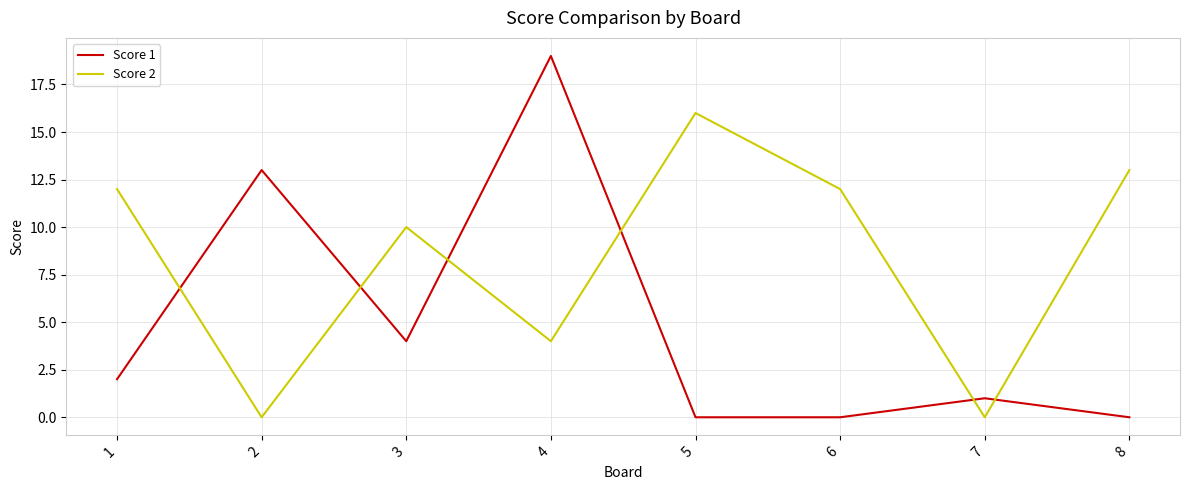

Which series ends up on top after the final intersection of Score 1 and Score 2?

Score 2